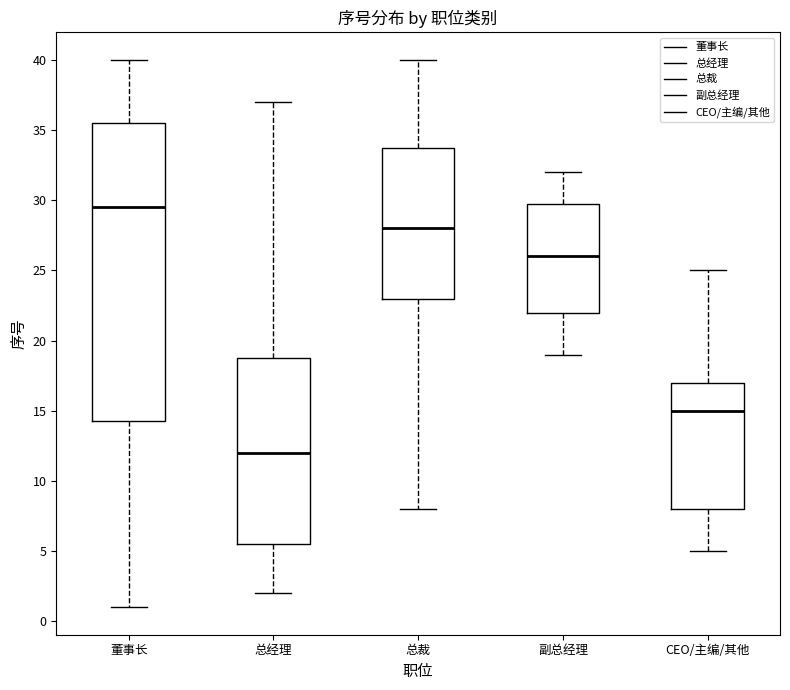

Reading left to right, transcribe this box plot: for each box, give where its median line is, the range the box spans, and where its two whiskers end, as read against the y-axis. The values are not printed on the chart, so give them approximately, as read against the axis.

董事长: median 29.5, box 14.5 to 35.5, whiskers 1.0 to 40.0
总经理: median 12.0, box 5.5 to 19.0, whiskers 2.0 to 37.0
总裁: median 28.0, box 23.0 to 34.0, whiskers 8.0 to 40.0
副总经理: median 26.0, box 22.0 to 30.0, whiskers 19.0 to 32.0
CEO/主编/其他: median 15.0, box 8.0 to 17.0, whiskers 5.0 to 25.0